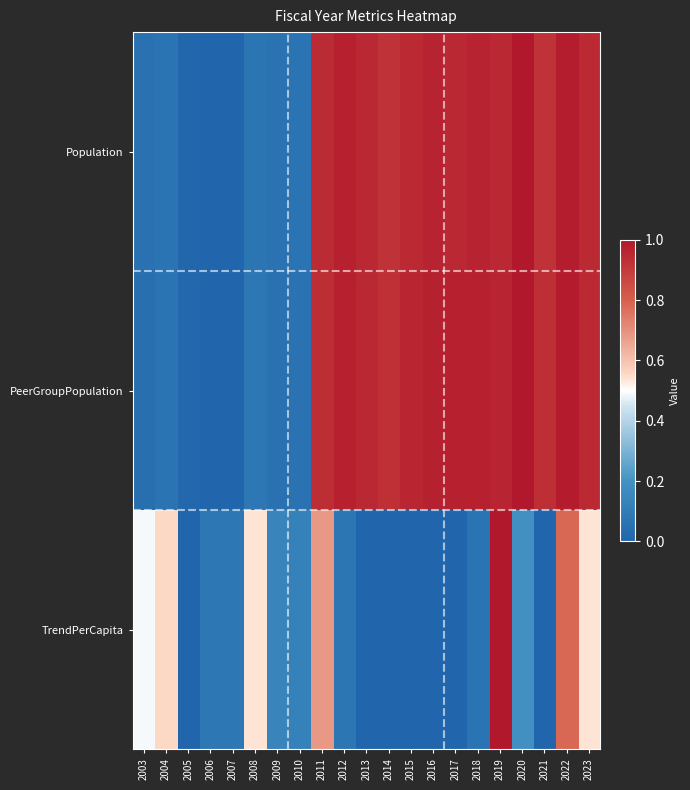

Rank the series at 2022 from highest to lowest value.

PeerGroupPopulation, Population, TrendPerCapita